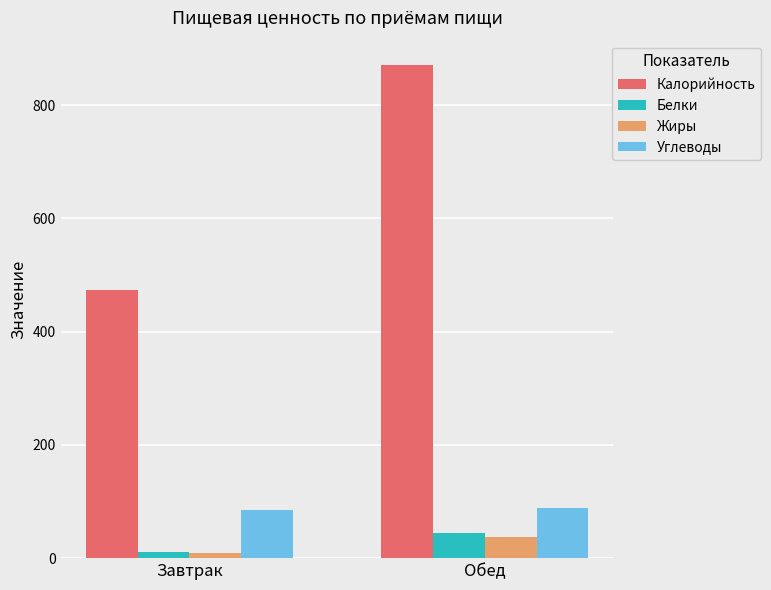

Rank the categories by Белки value from highest to lowest.

Обед, Завтрак